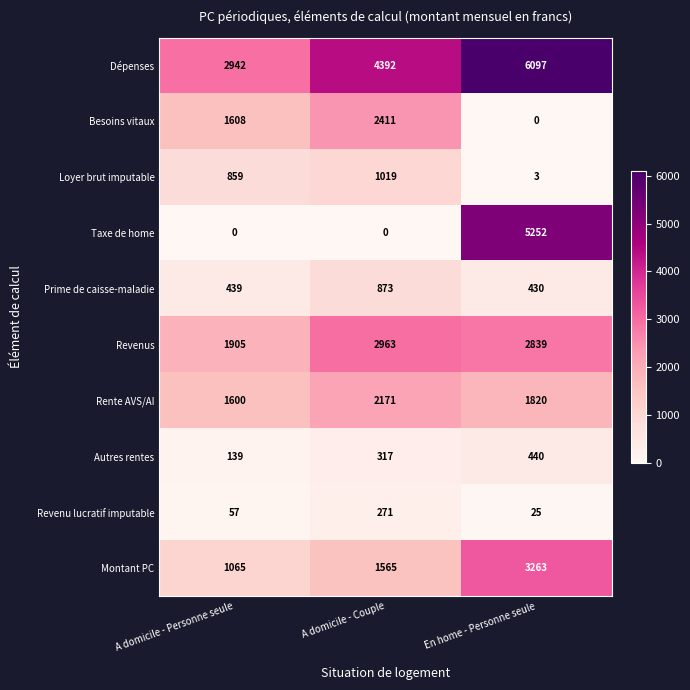

Which series has the widest spread of values?

Taxe de home